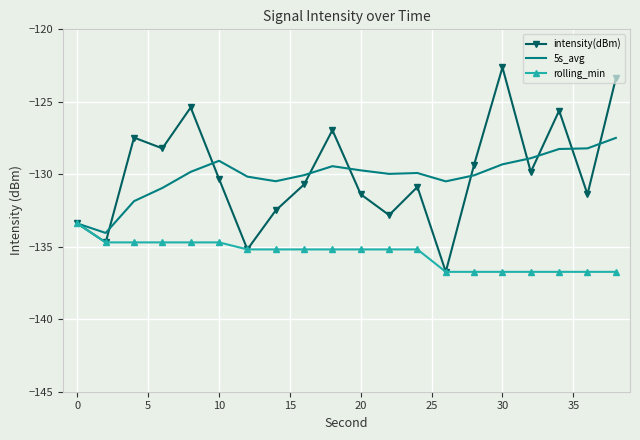

Which series has the widest spread of values?

intensity(dBm)